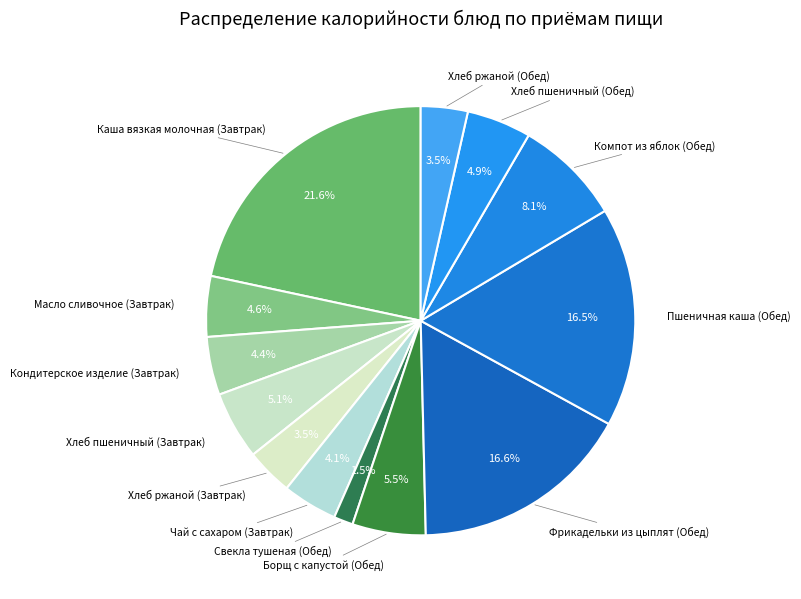

How many segments does this pie chart have?

13